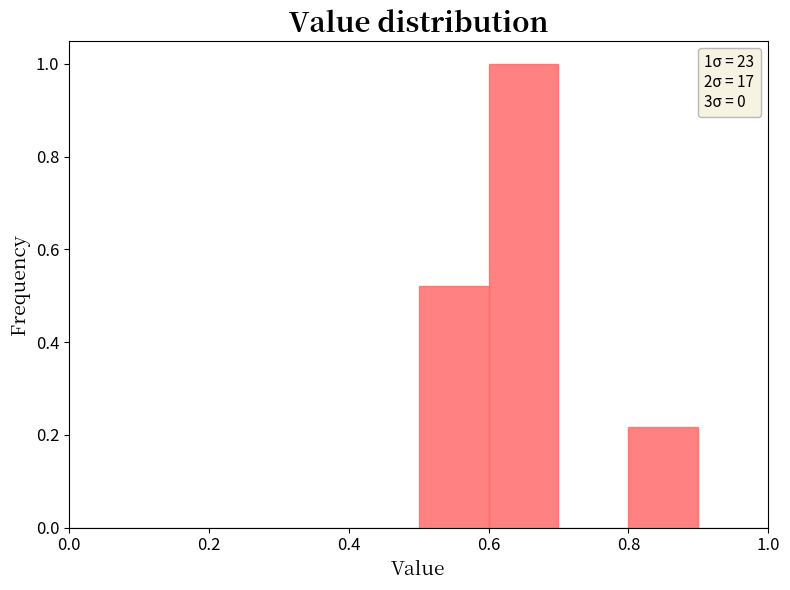

Over which range of the x-axis is the bar tallest?

0.6 to 0.7